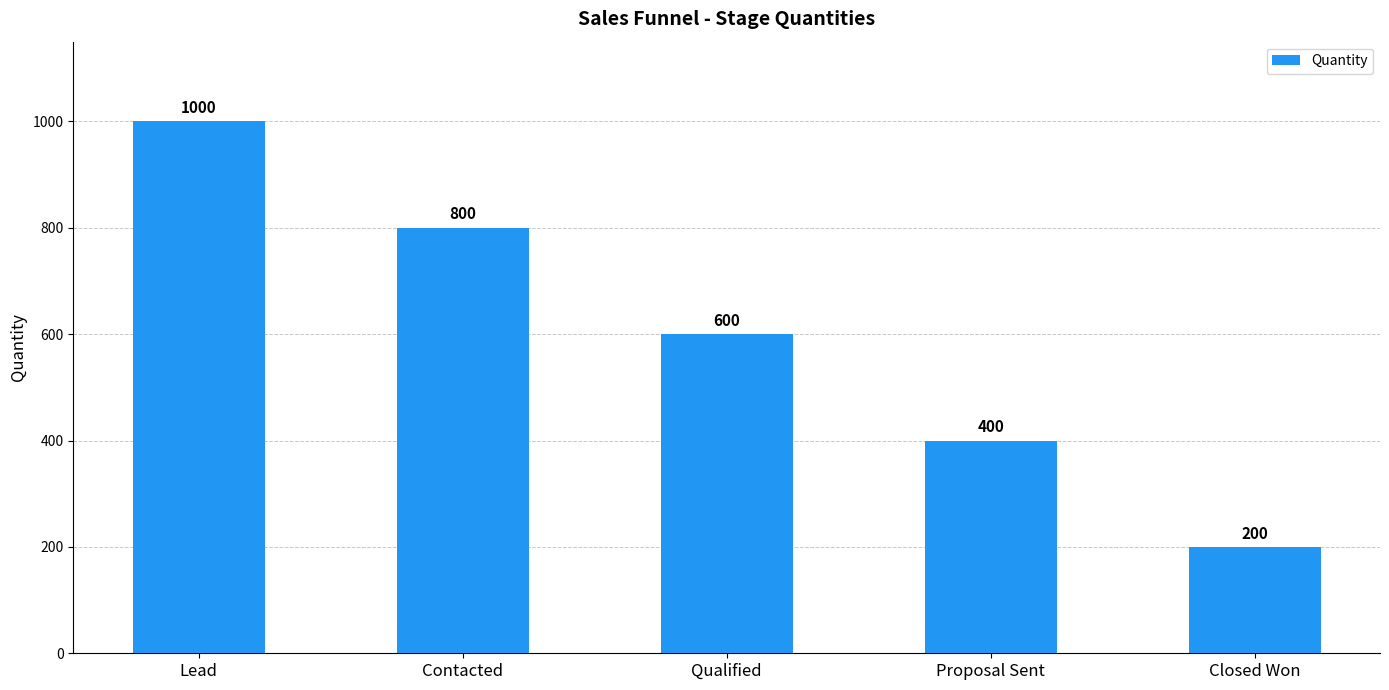

Reading right to left, transcribe all the data shown in this chart.

200	400	600	800	1000